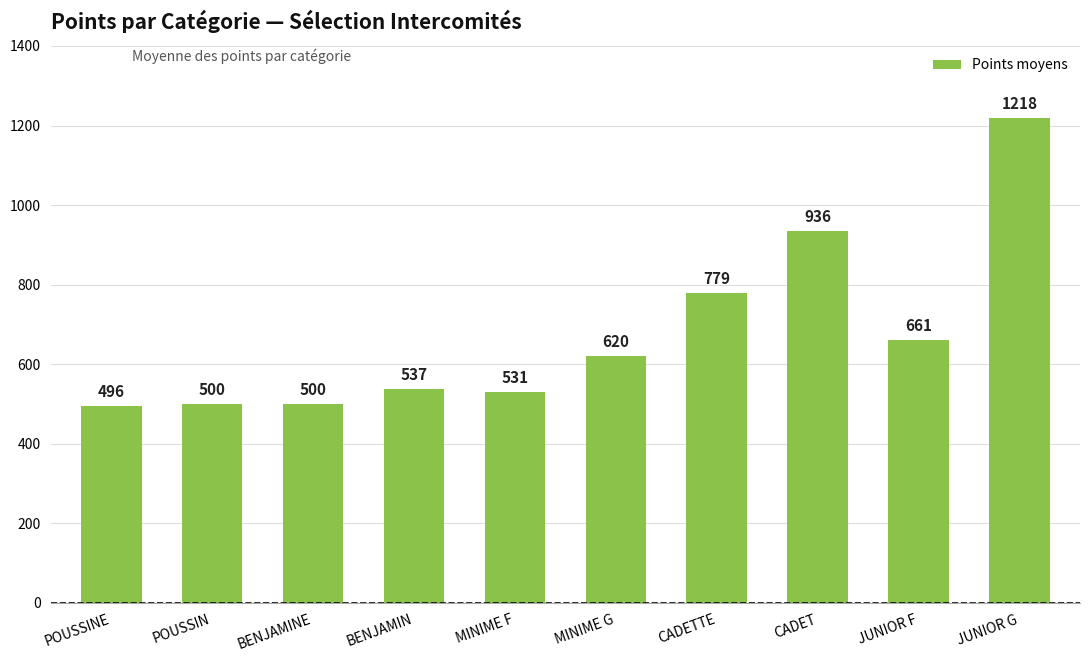

At which label is the value closest to 857?

CADETTE